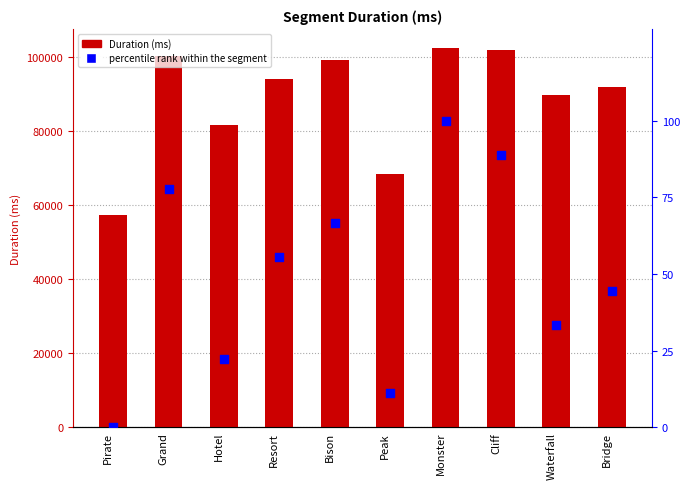

Is the value of Duration (ms) at Cliff greater than the value of percentile rank within the segment at Pirate?

Yes